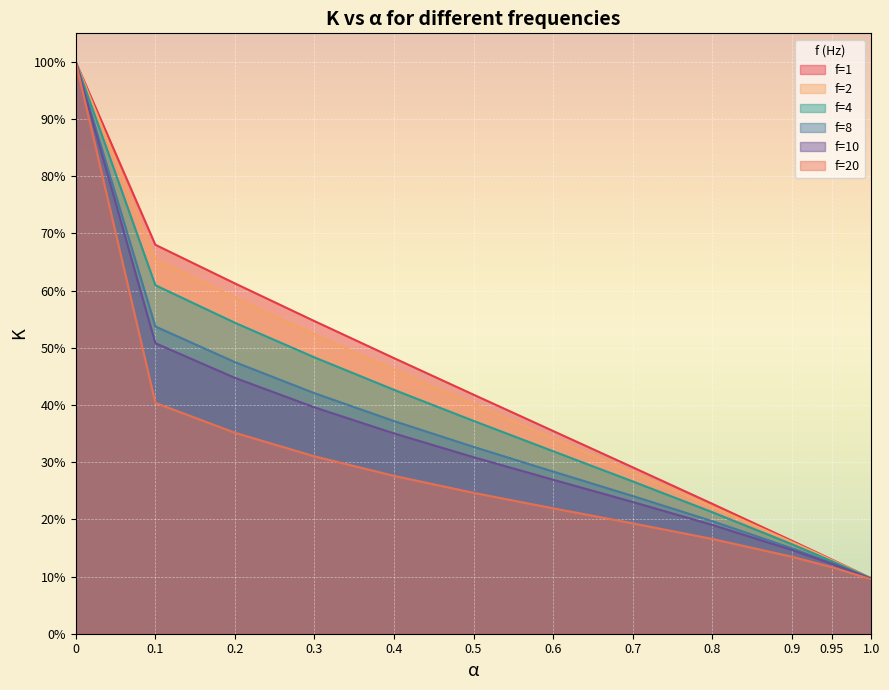

List the labels in order of f=1 value, largest first.

0, 0.1, 0.2, 0.3, 0.4, 0.5, 0.6, 0.7, 0.8, 0.9, 0.95, 1.0